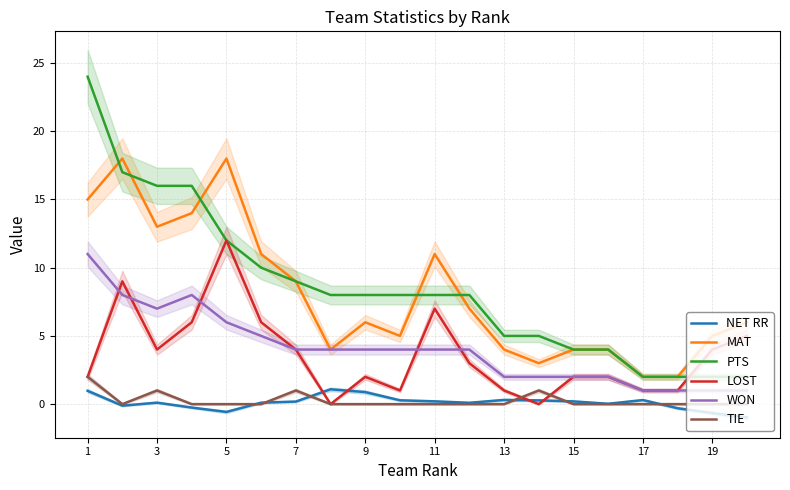

Which series has the largest range (max minus min)?

PTS